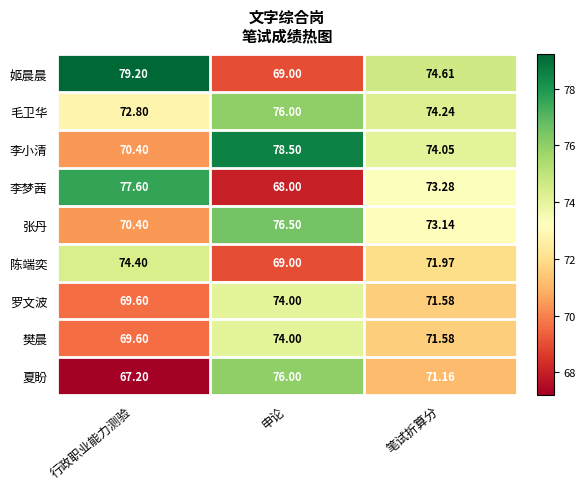

Which series changed the most between 申论 and 笔试折算分?

姬晨晨